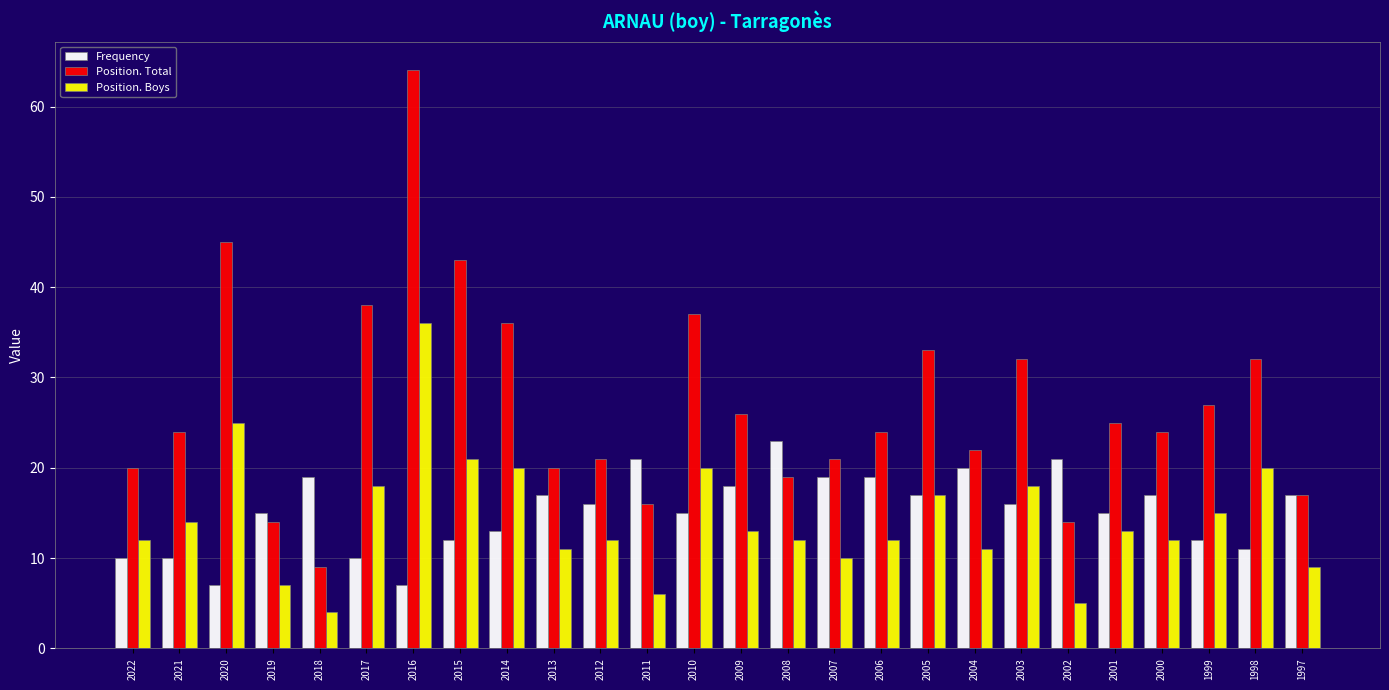

Which series changed the most between 2014 and 2006?

Position. Total